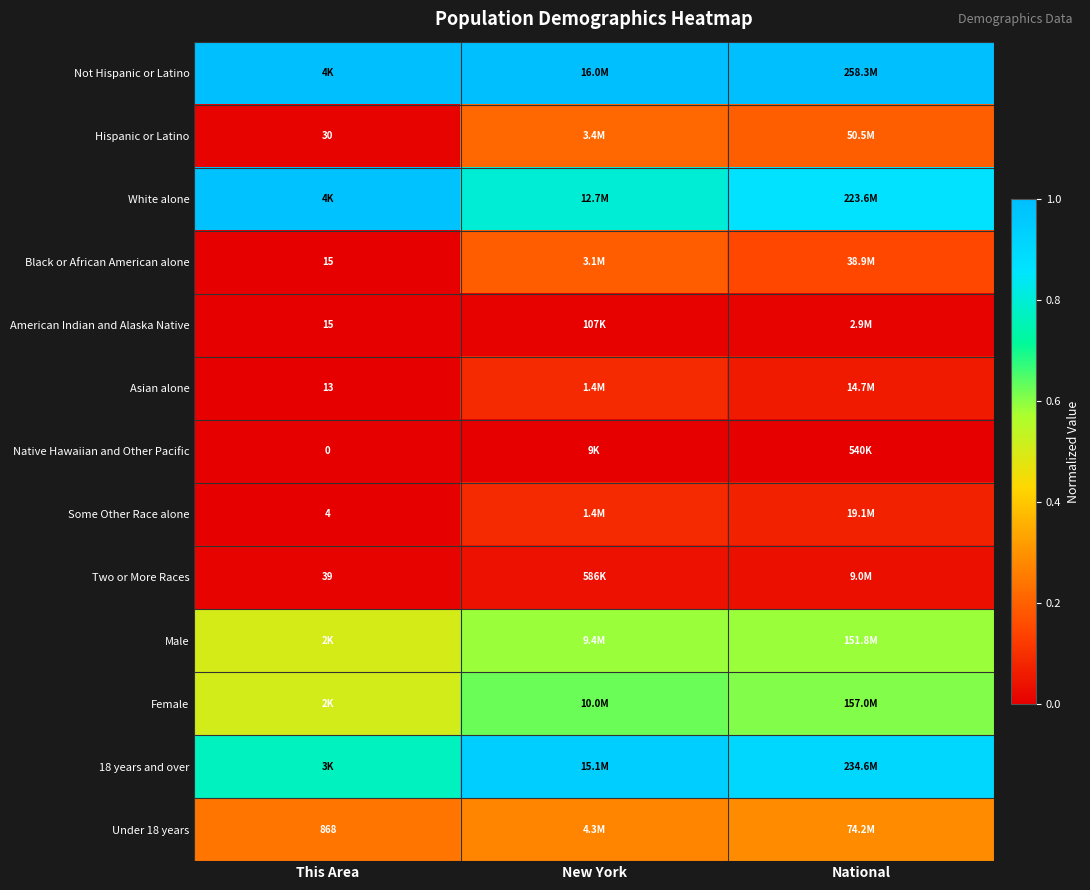

At which label is Two or More Races closest to 0?

This Area